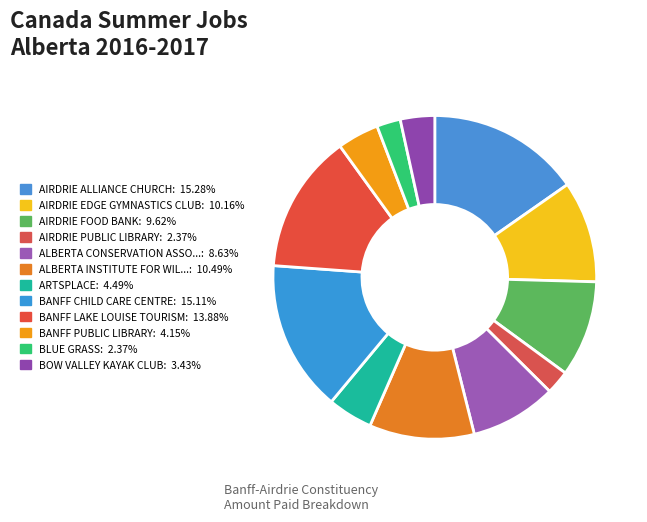

How many slices are in this pie chart?

12